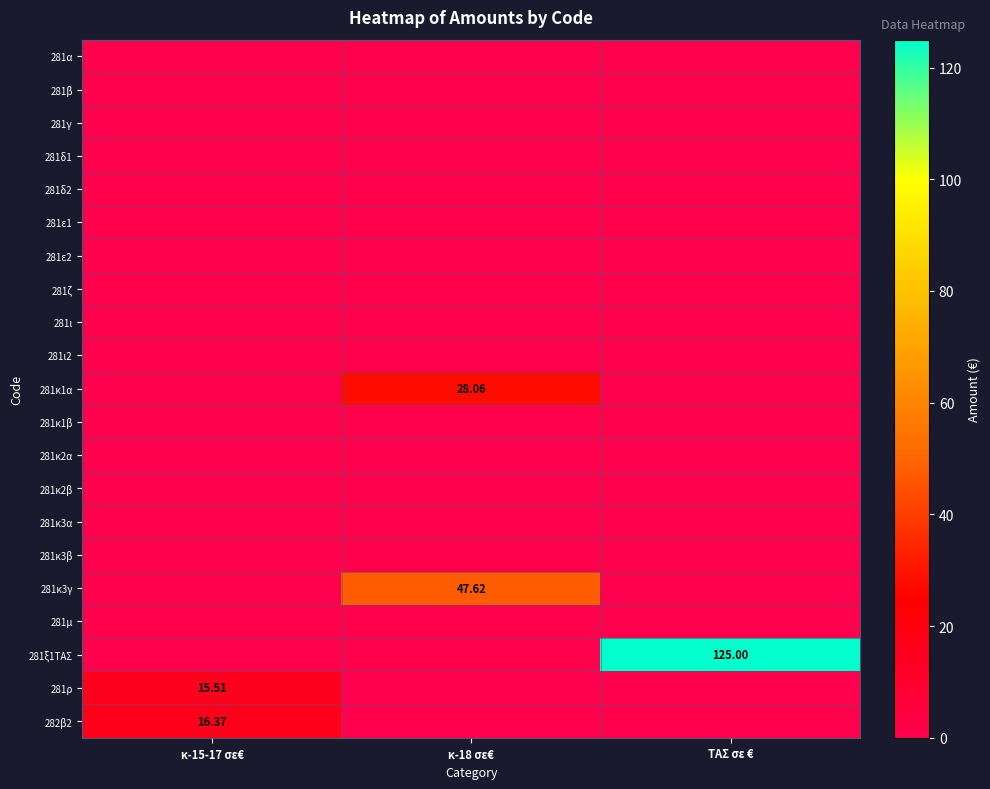

Which has a higher value, κ-18 σε€ or κ-15-17 σε€?

κ-18 σε€